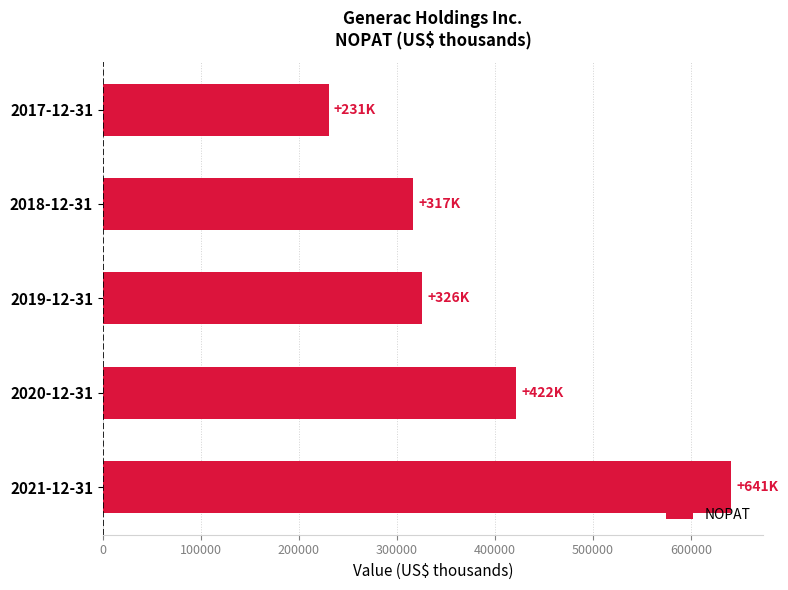

What is the sum of all values?

1936743